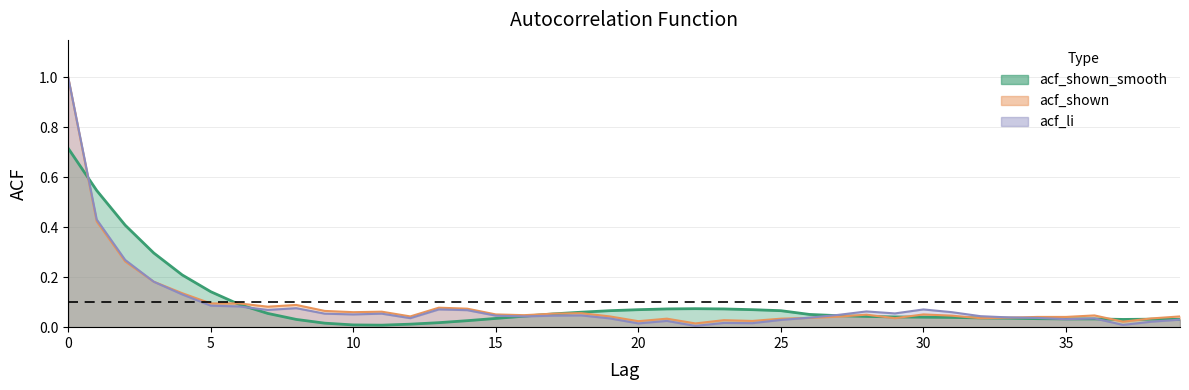

What is the sum of all values?

3.8